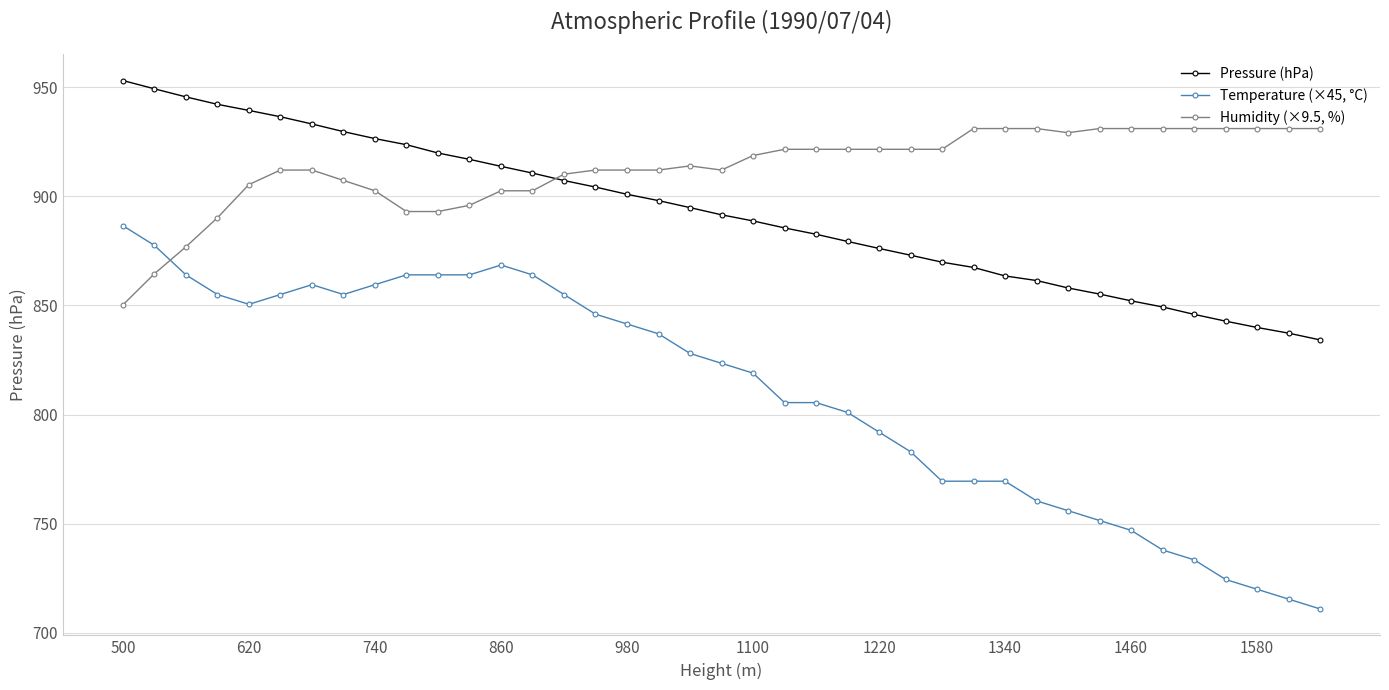

At how many categories does at least one series exceed 891?

39